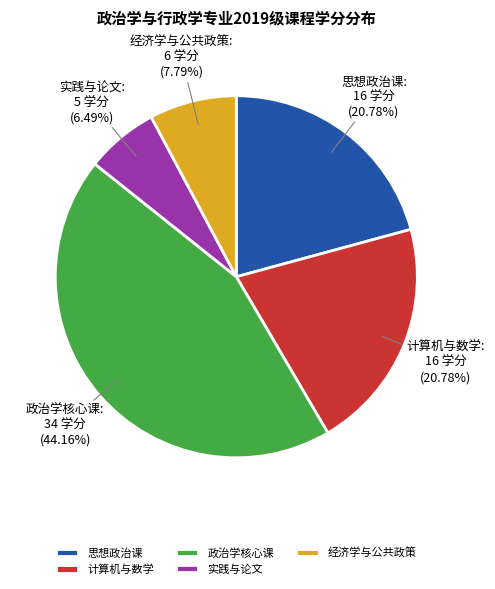

Is there any slice that represents more than half of the pie?

No